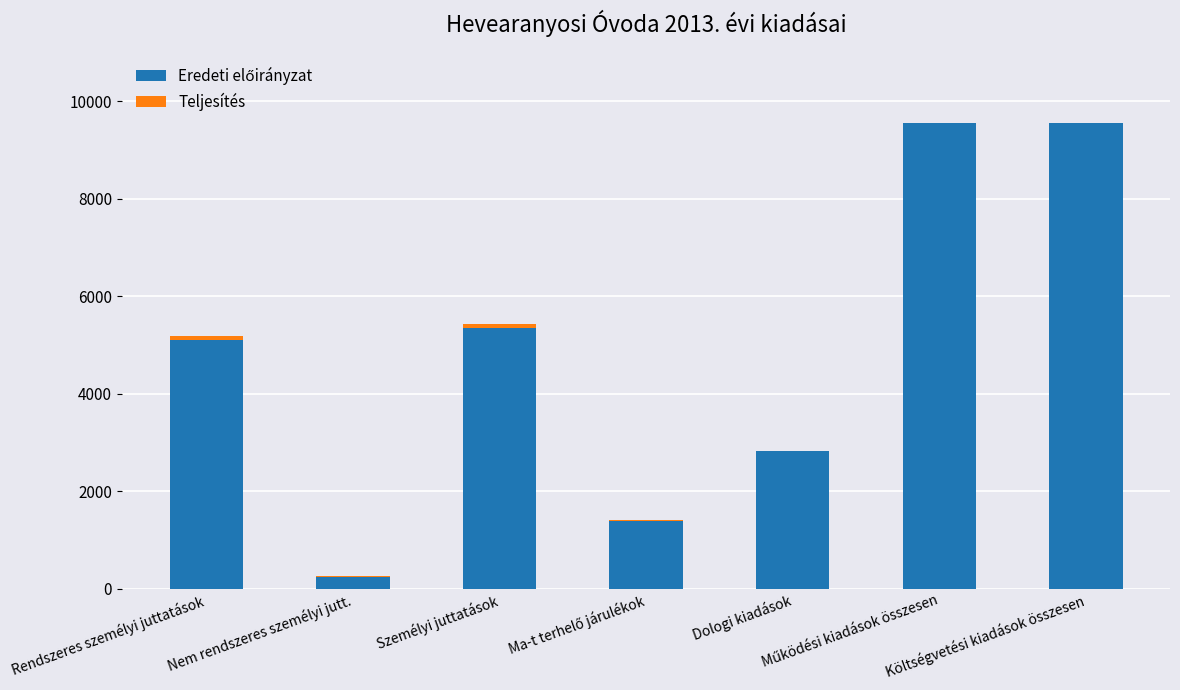

What is the label of the 4th bar from the left?

Ma-t terhelő járulékok